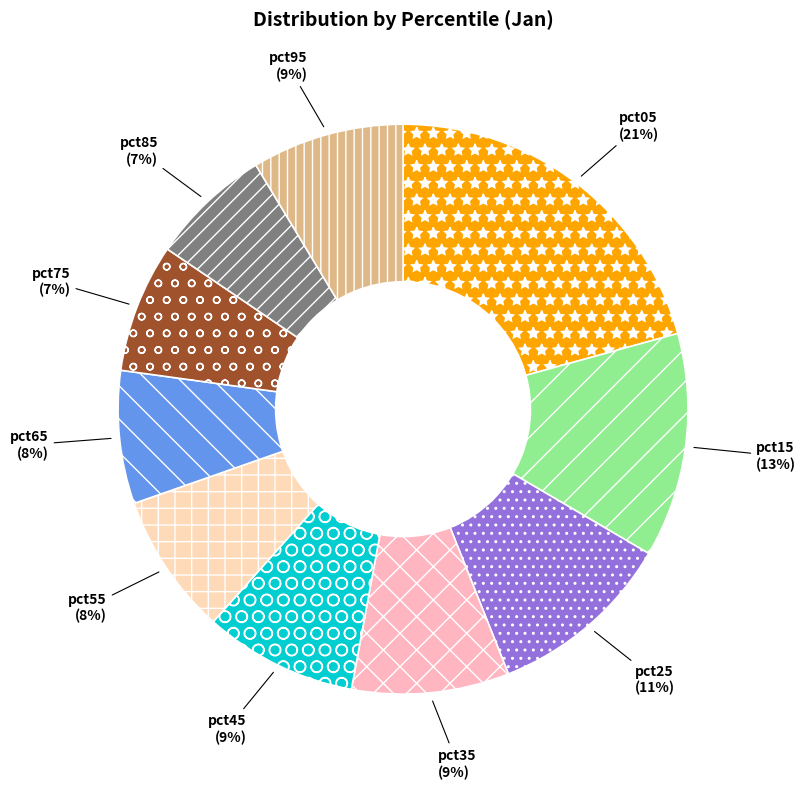

What percentage is the pct05 slice, to the nearest percent?

21%